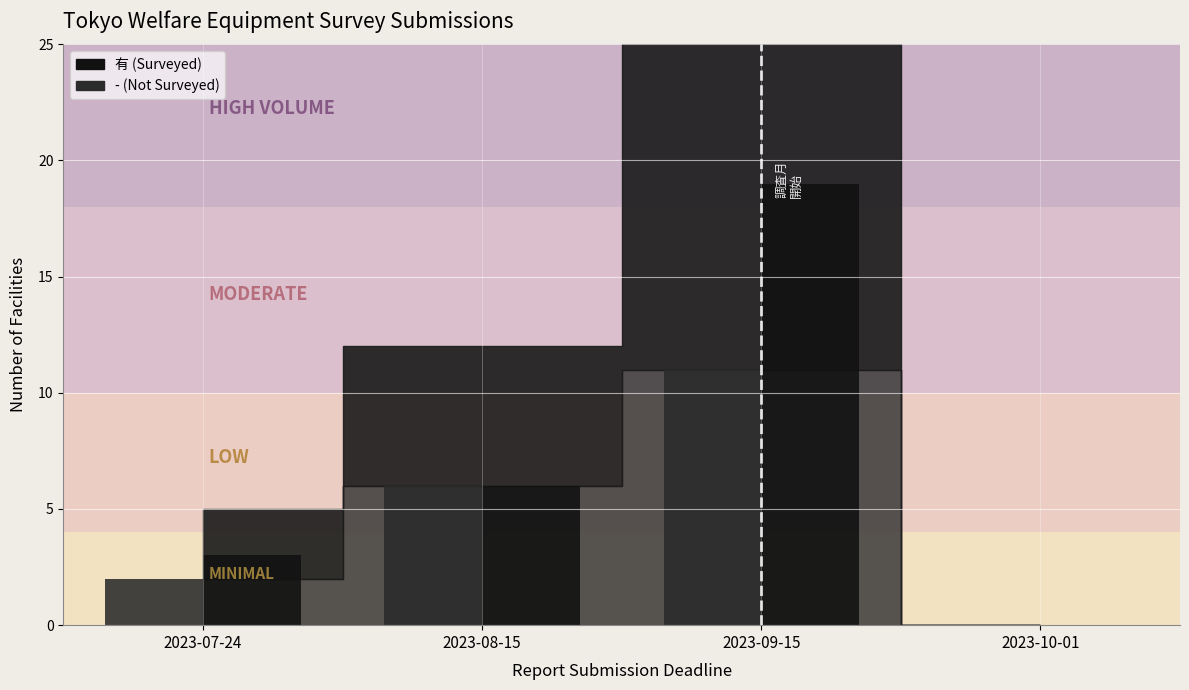

What is the approximate value of - (Not Surveyed) at 2023-09-15, to the nearest 5?

10